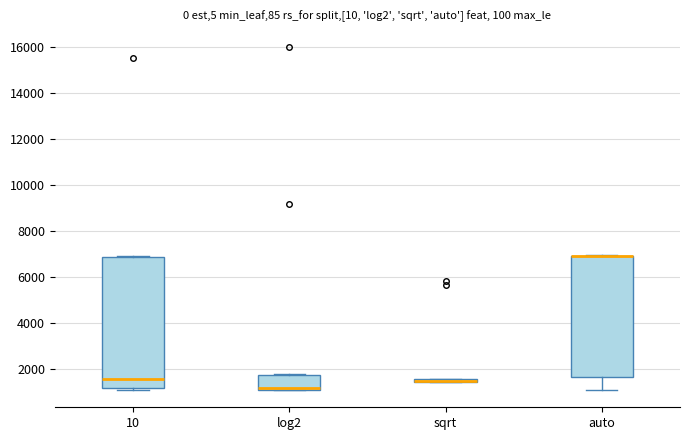

Where is the upper edge of the box for sqrt on the y-axis? The values are not printed on the chart, so give them approximately, as read against the axis.

1600